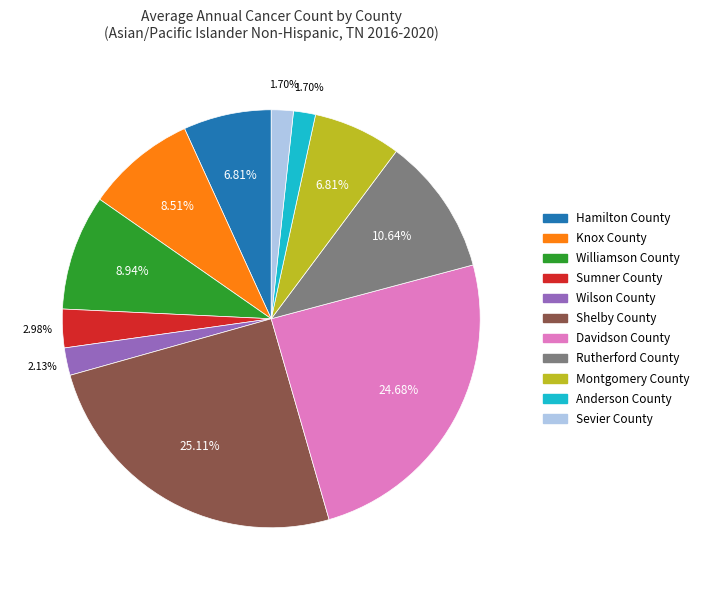

Combined, what portion of the pie is Sumner County and Knox County?

11.5%